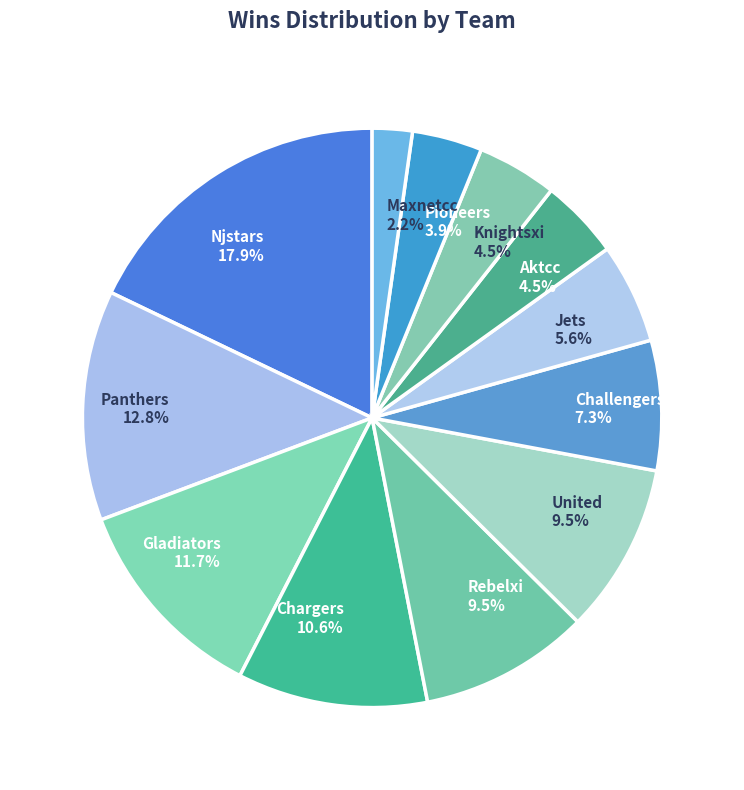

To the nearest percent, what is the difference between the United and Jets slice percentages?

4%